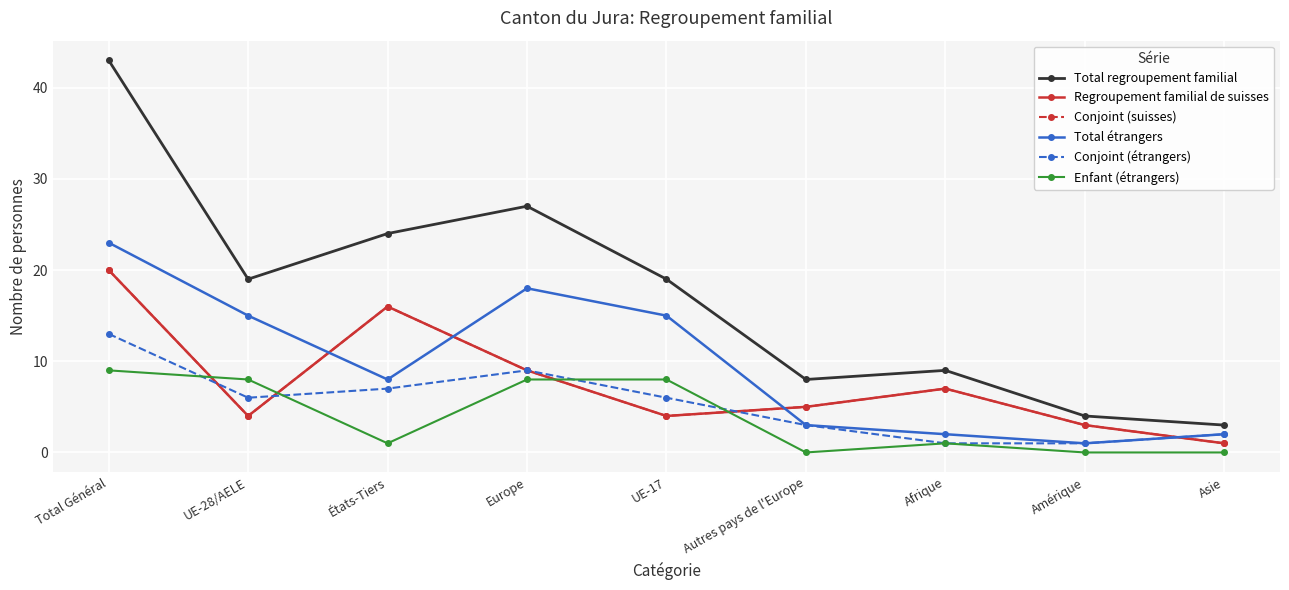

Rank the categories by Enfant (étrangers) value from highest to lowest.

Total Général, UE-28/AELE, Europe, UE-17, États-Tiers, Afrique, Autres pays de l'Europe, Amérique, Asie